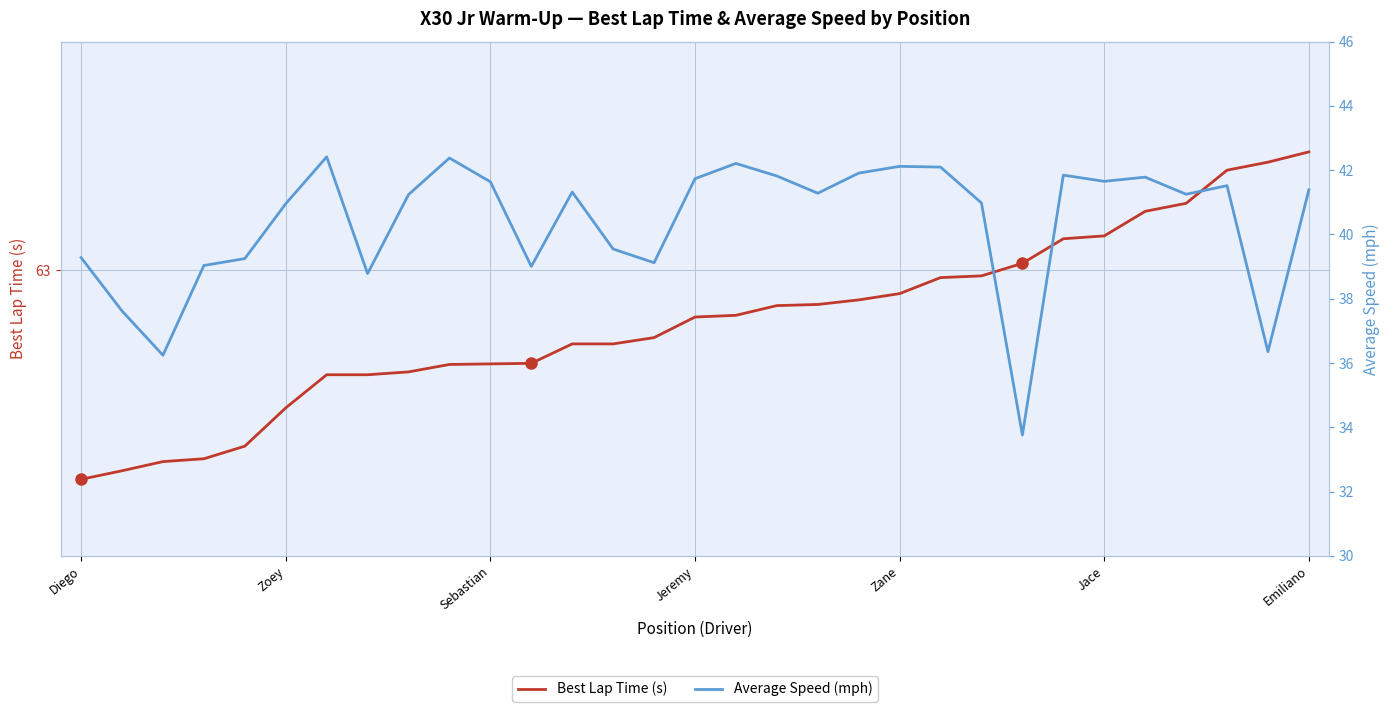

At how many categories does at least one series exceed 39?

31